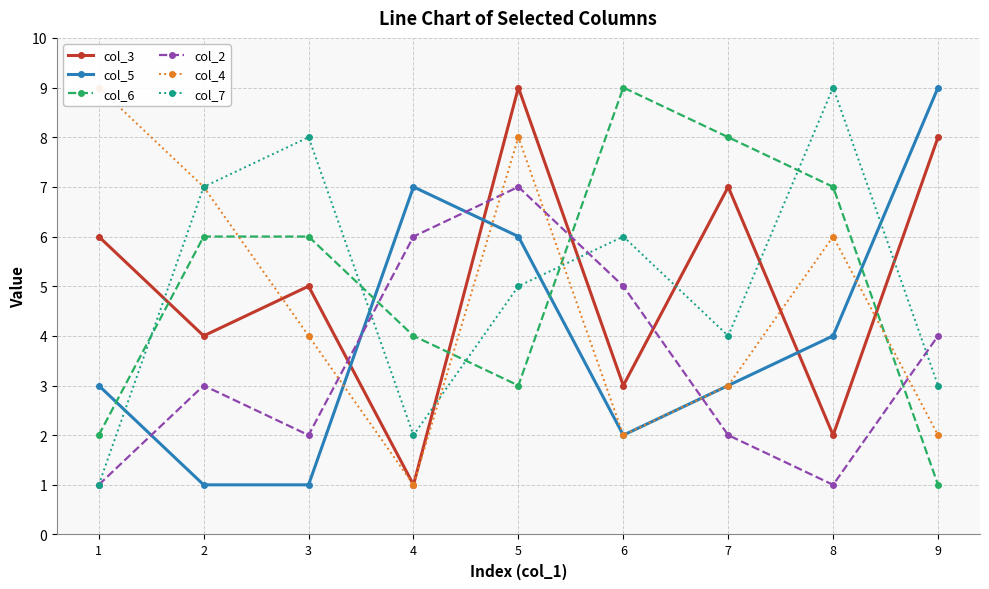

In col_6, how many points are lower than both neighbors (excluding endpoints)?

1